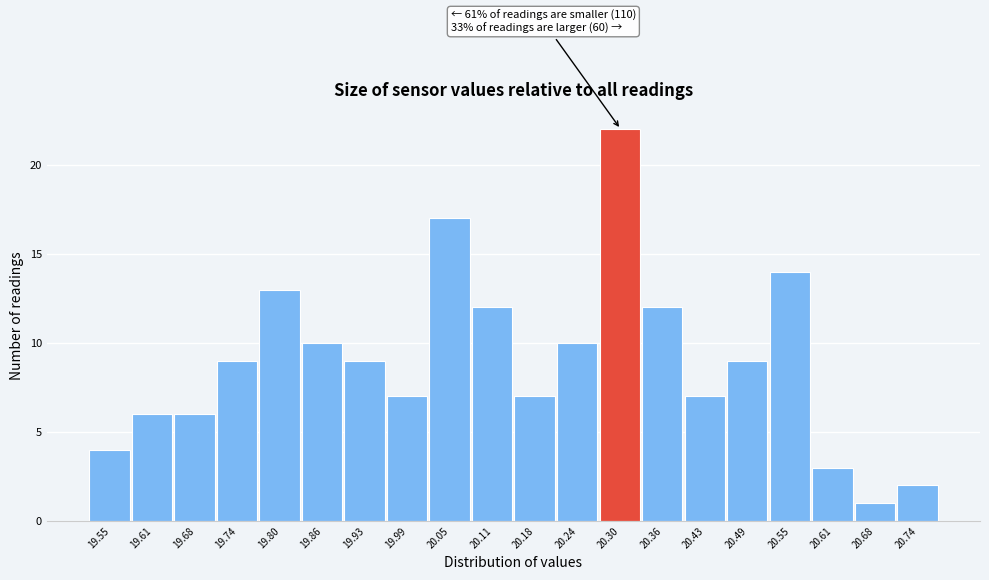

Reading left to right, what are all the values shown in this chart?

19.55=4	19.61=6	19.68=6	19.74=9	19.80=13	19.86=10	19.93=9	19.99=7	20.05=17	20.11=12	20.18=7	20.24=10	20.30=22	20.36=12	20.43=7	20.49=9	20.55=14	20.61=3	20.68=1	20.74=2